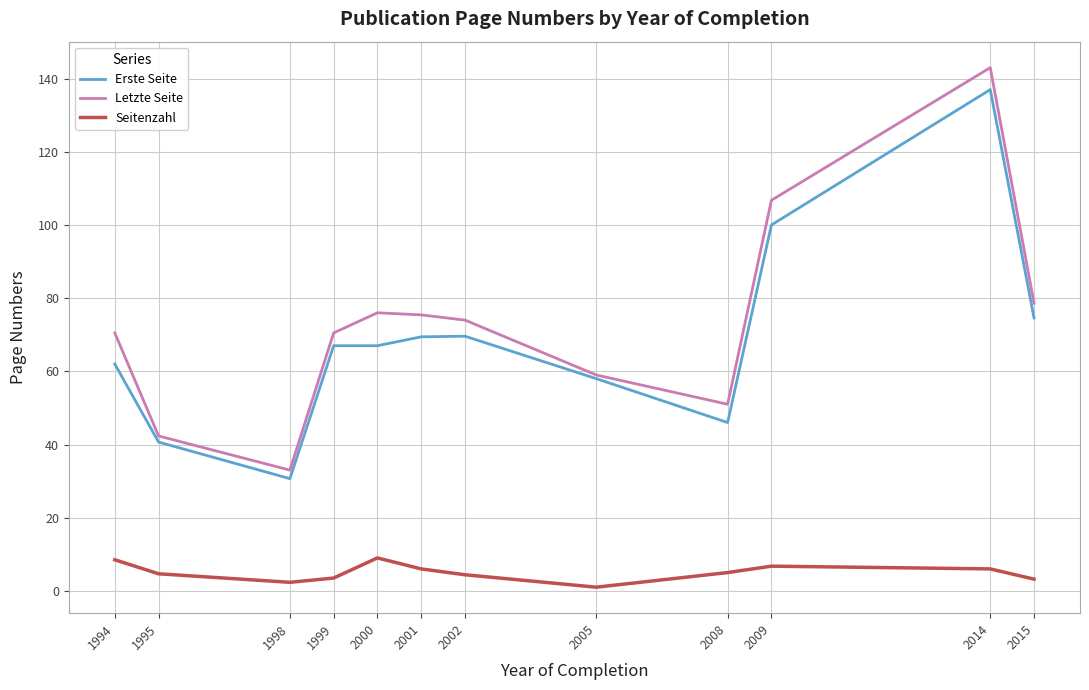

At which category is the sum across all series the highest?

2014